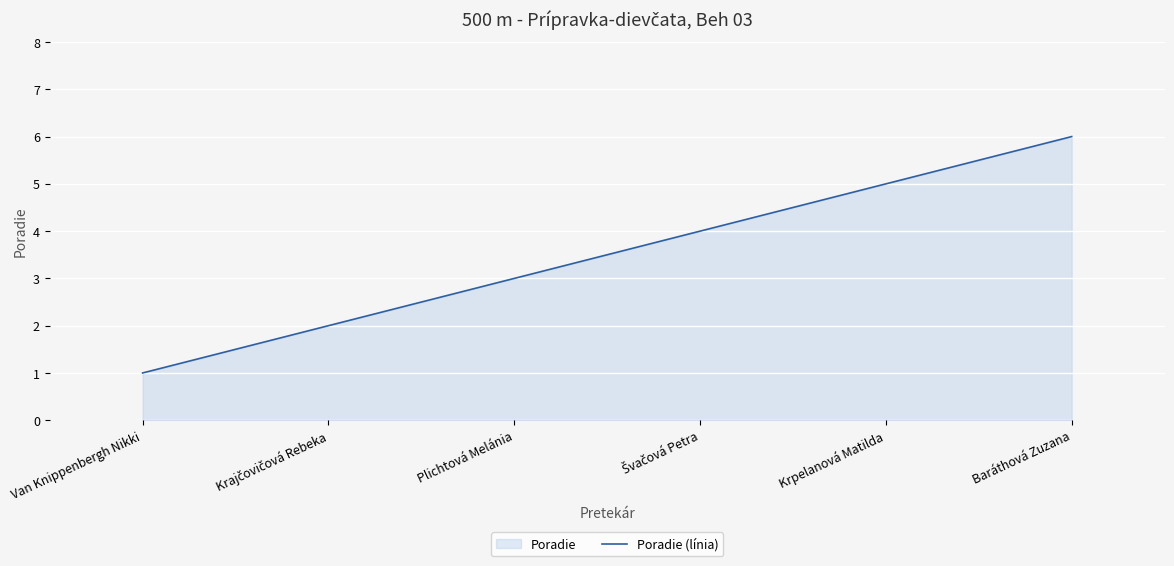

Reading right to left, list all the values displayed in this chart.

Baráthová Zuzana=6	Krpelanová Matilda=5	Švačová Petra=4	Plichtová Melánia=3	Krajčovičová Rebeka=2	Van Knippenbergh Nikki=1